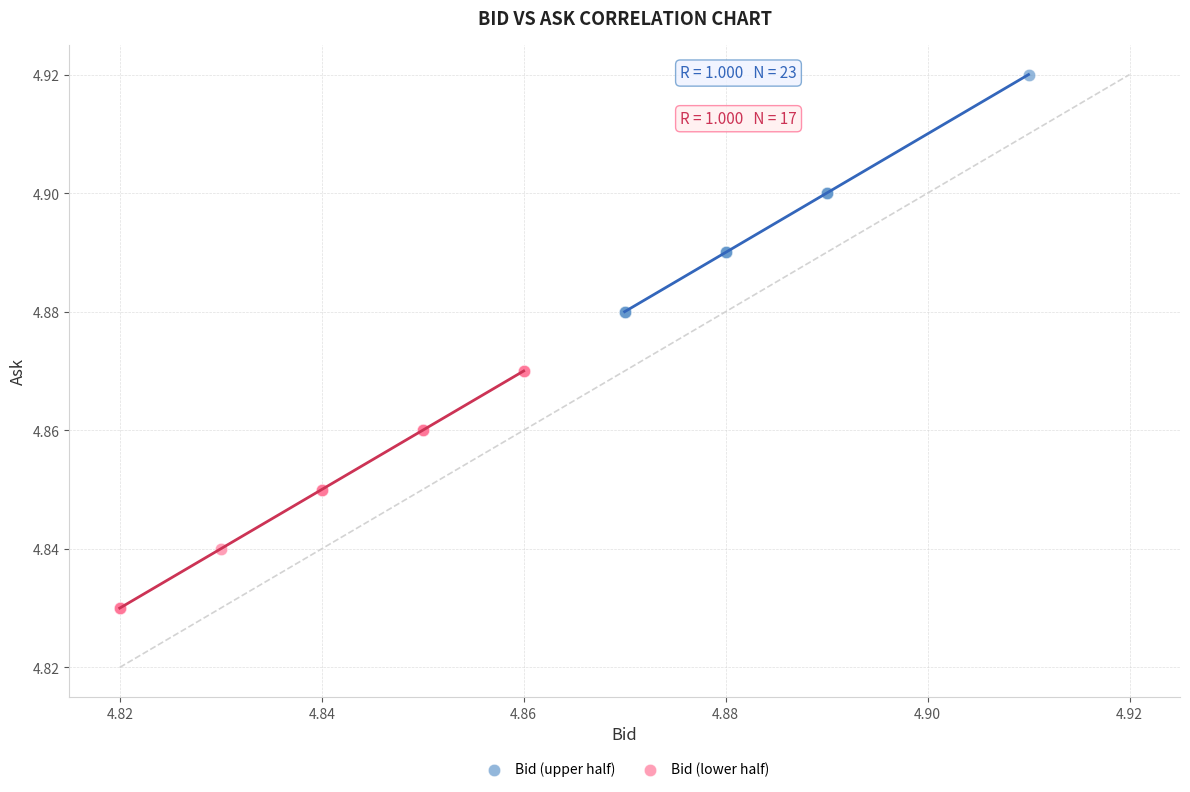

Which series contains the highest Y value?

Bid (upper half)